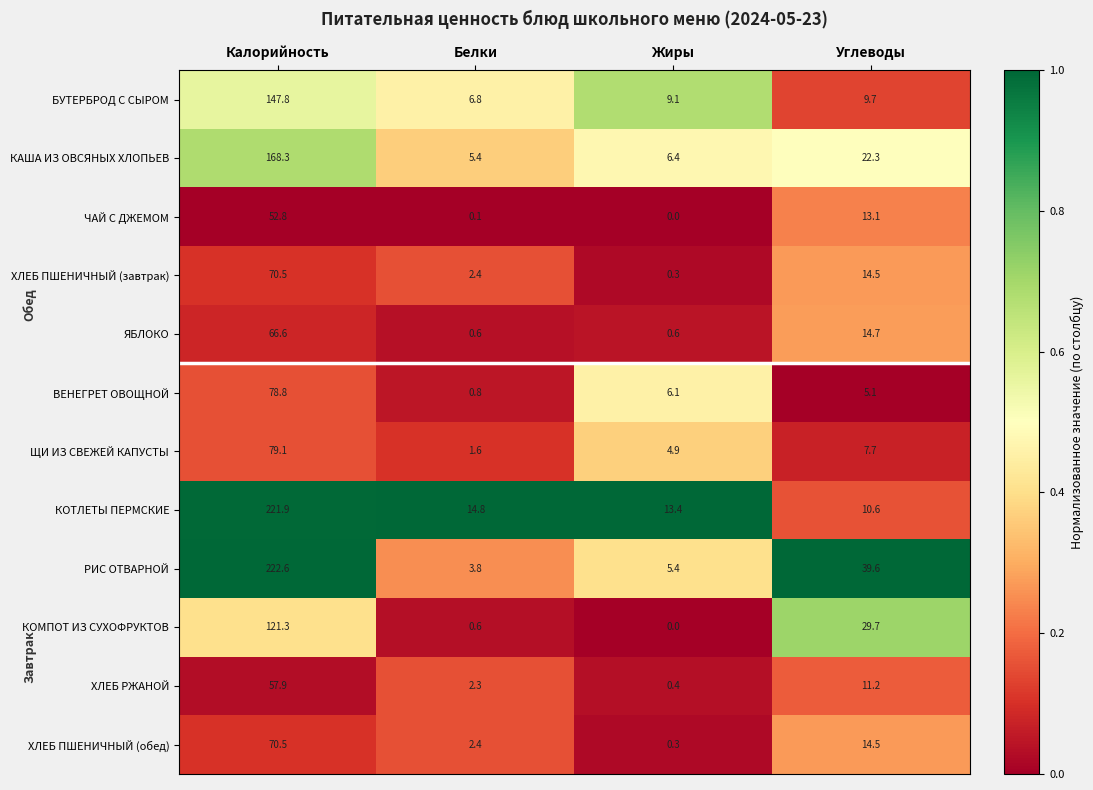

Between Жиры and Углеводы, which series saw the biggest shift?

РИС ОТВАРНОЙ